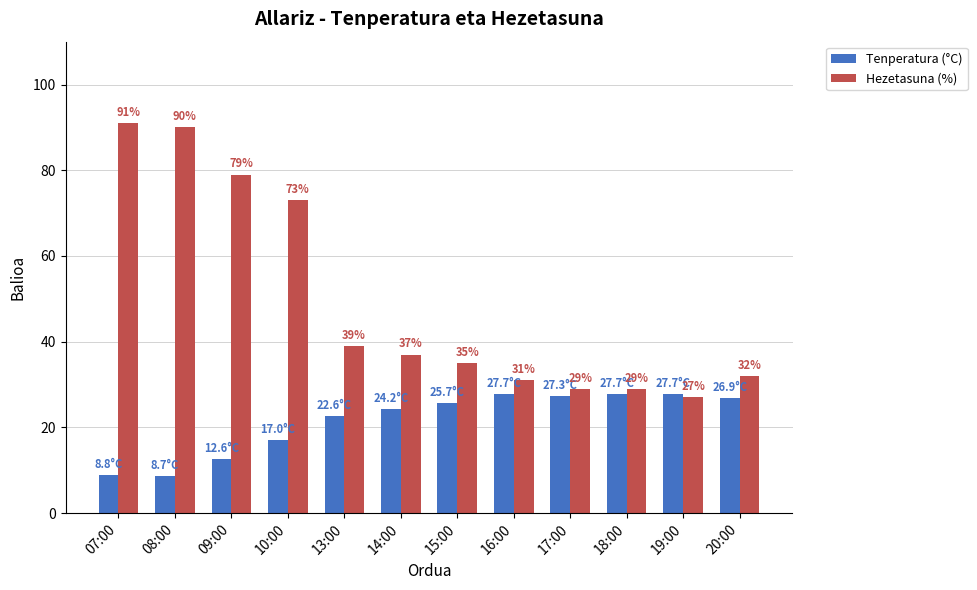

List the series in order of their peak value, lowest first.

Tenperatura (°C), Hezetasuna (%)